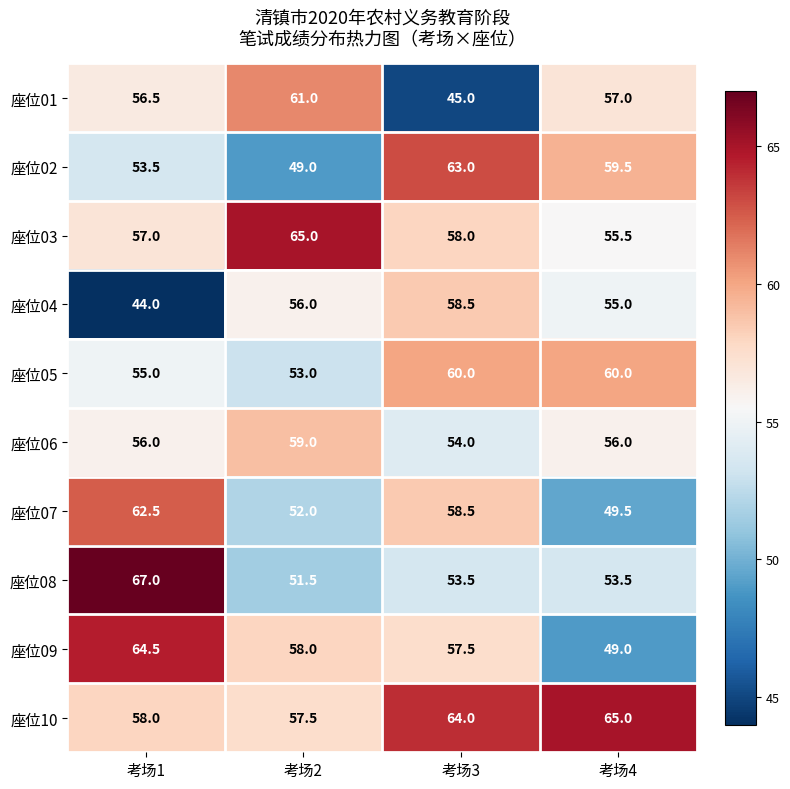

How many data points in 座位03 are less than 58?

2